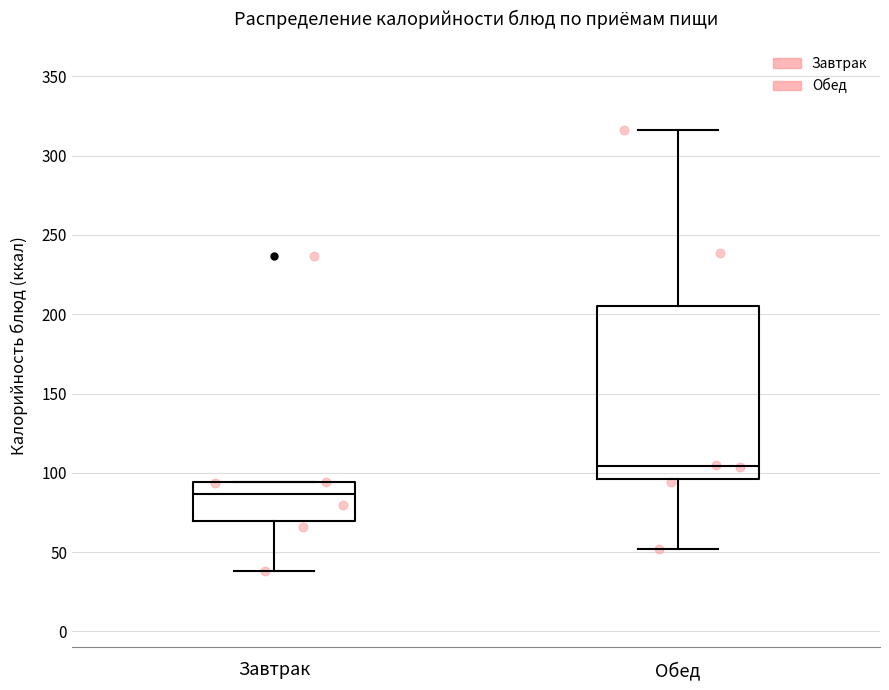

Where is the upper edge of the box for Обед on the y-axis? The values are not printed on the chart, so give them approximately, as read against the axis.

205